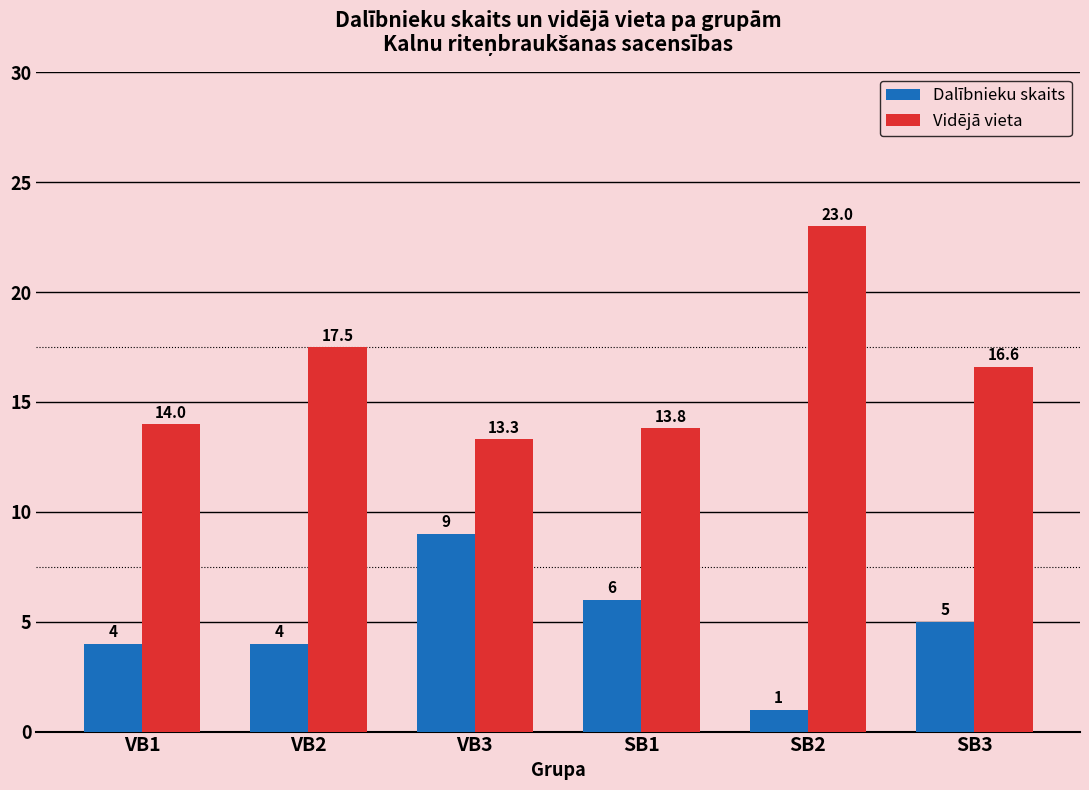

The value of Dalībnieku skaits at VB1 is 4.0. True or false?

True